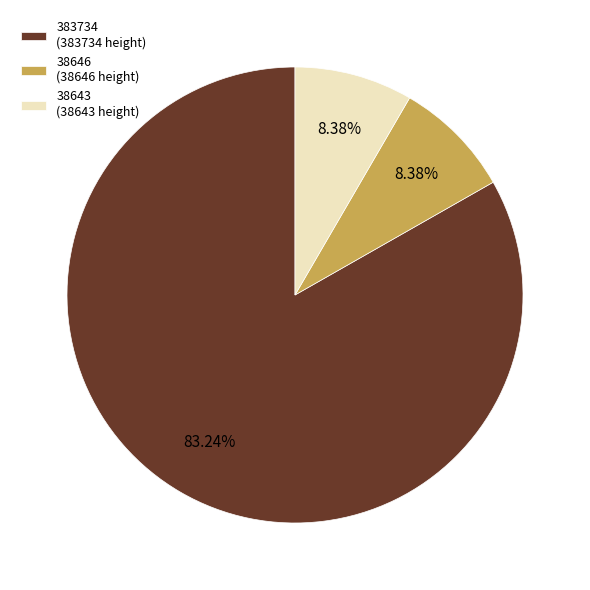

To the nearest percent, what portion does 38646 represent?

8%